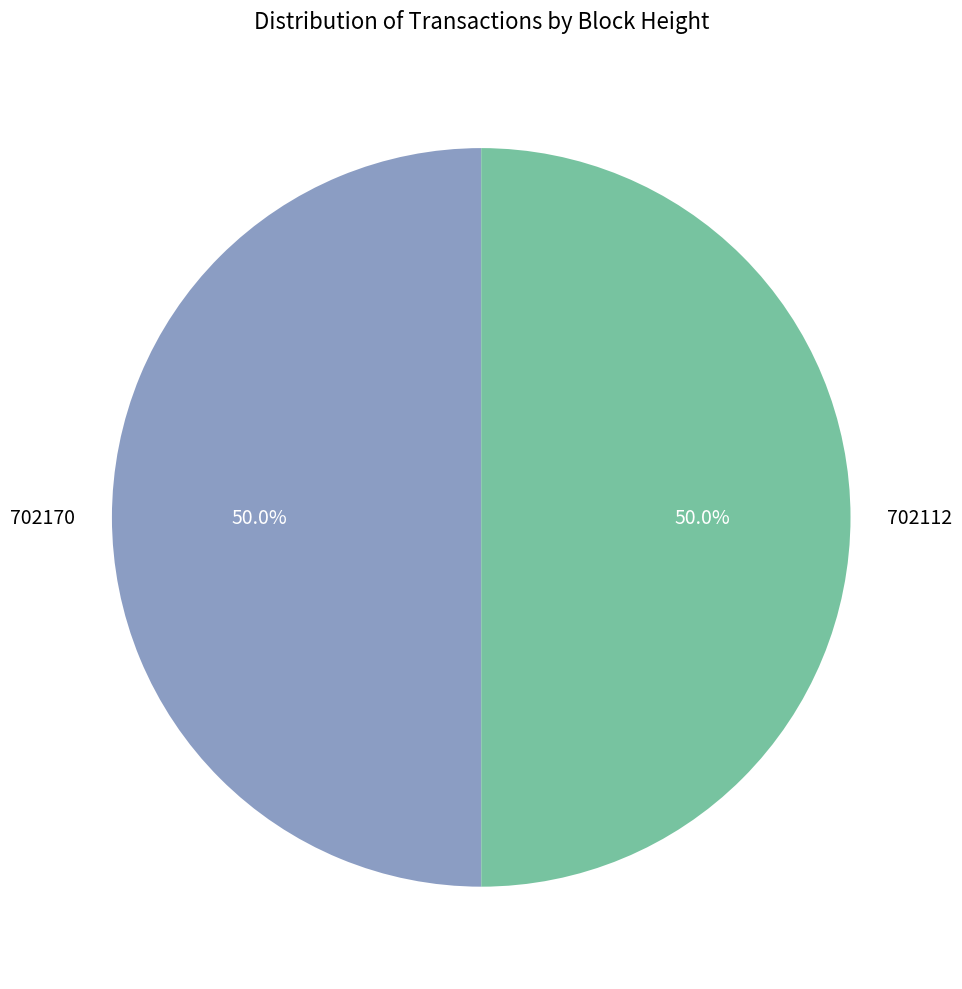

Approximately how many times larger is the value at 702112 compared to 702170?

1.0